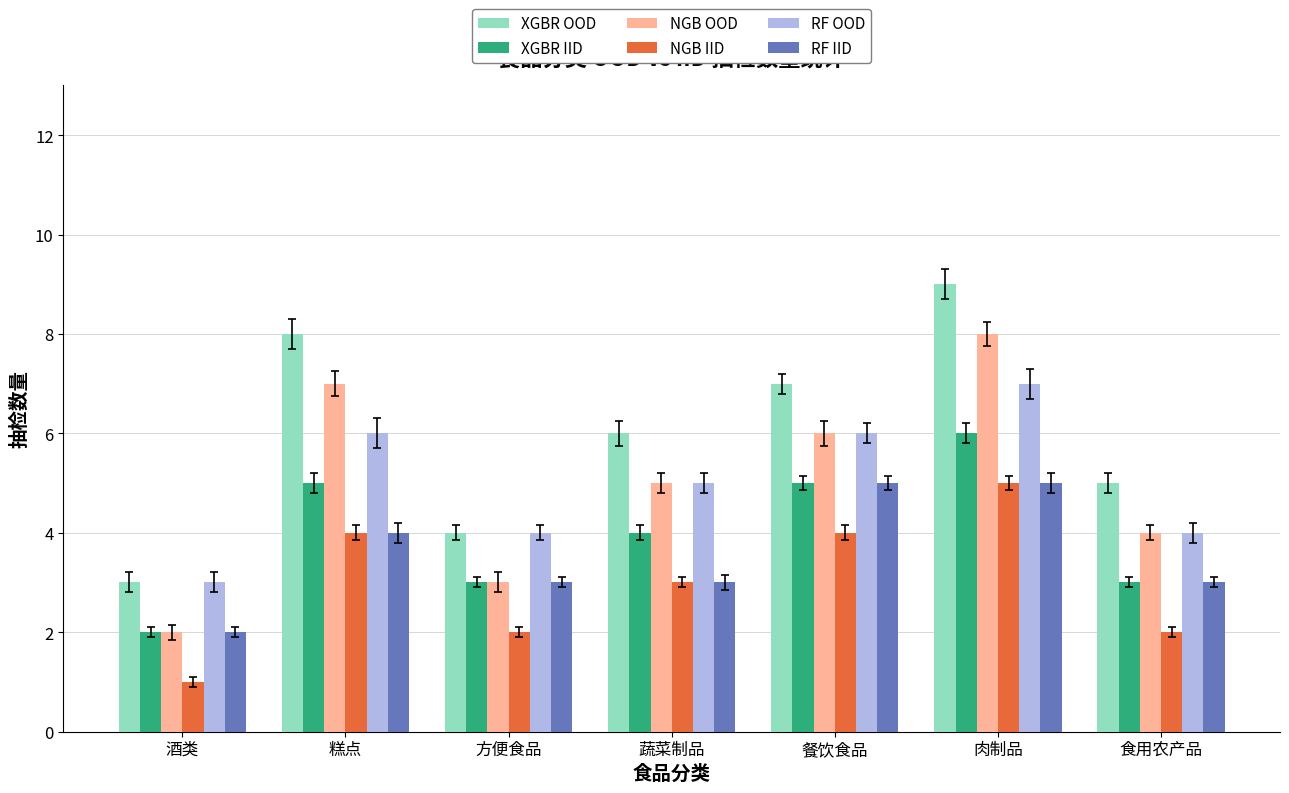

At which category is the sum across all series the highest?

肉制品